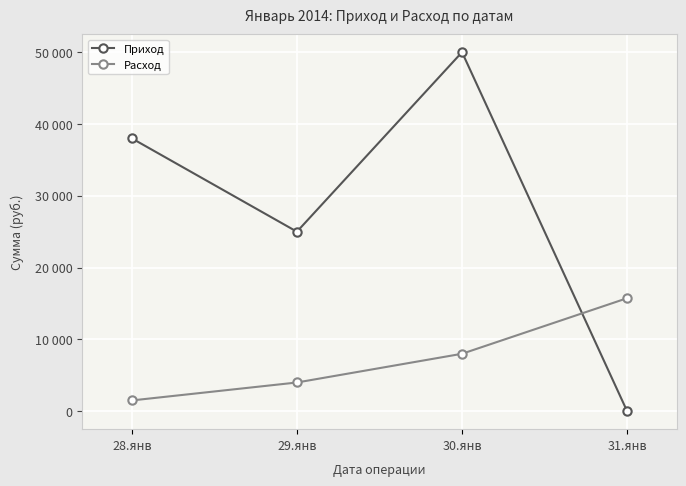

What is the difference between the second highest and second lowest values in the Приход series?

13000